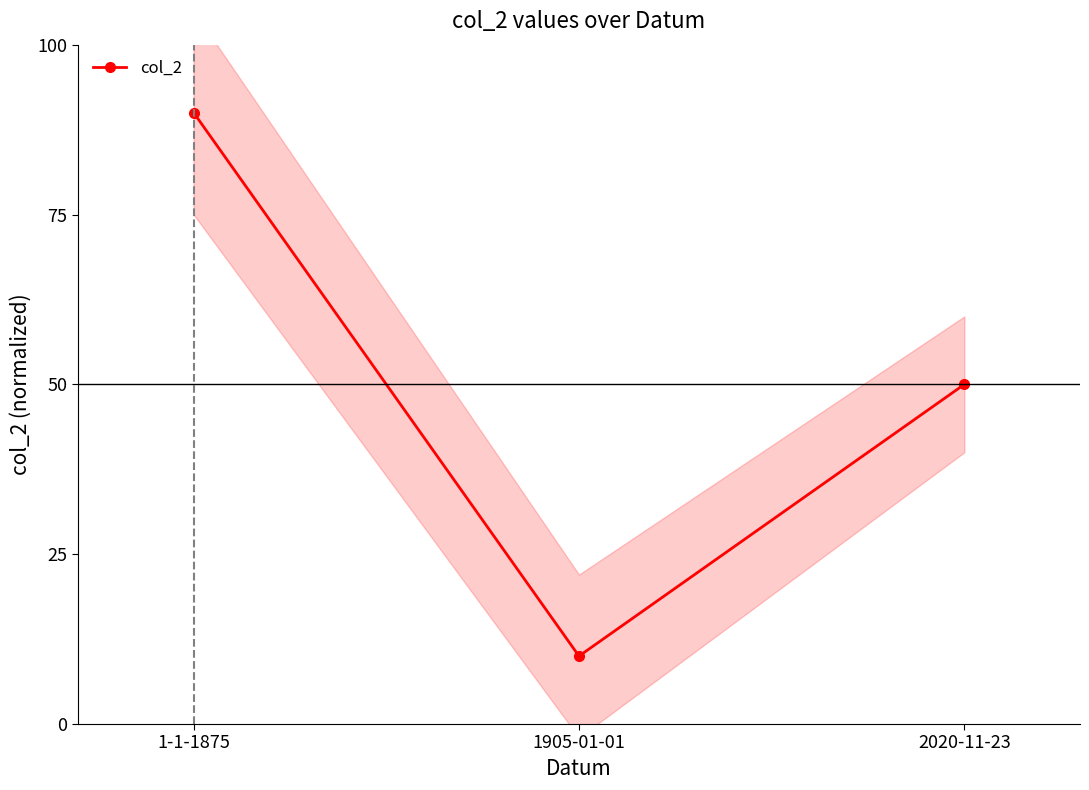

At which category does the chart reach its peak across all series?

1-1-1875